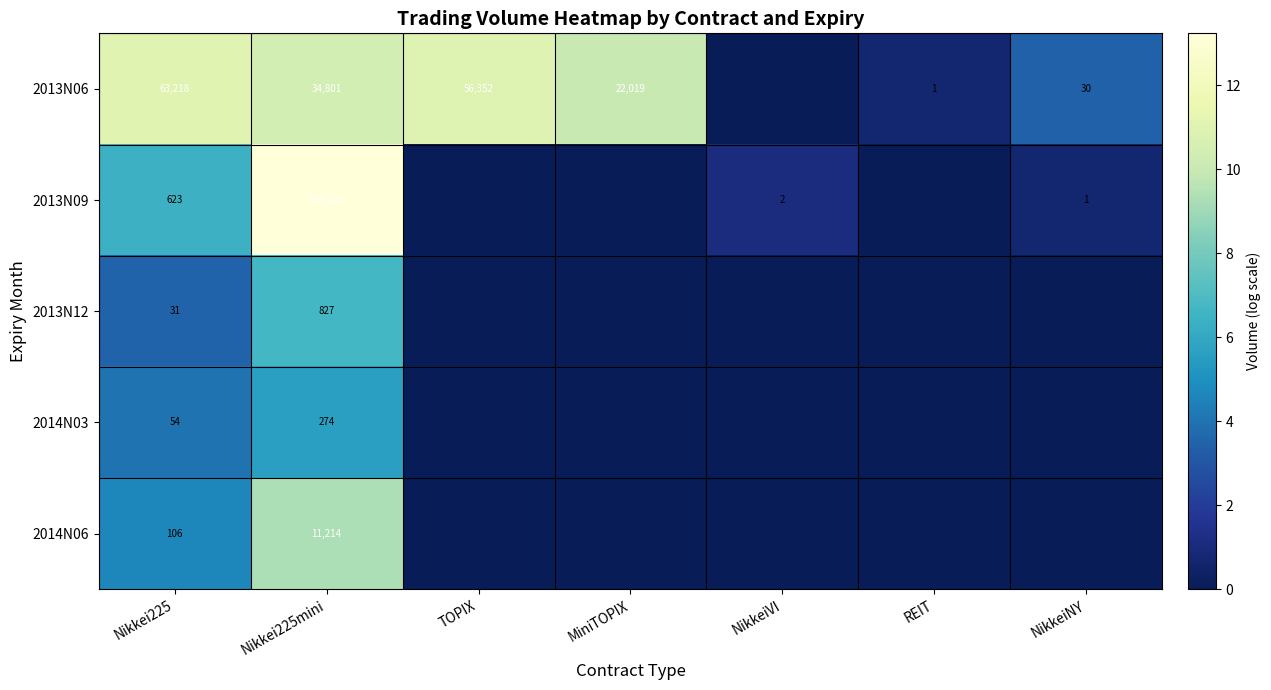

The value of 2013N06 at MiniTOPIX is 22019. True or false?

True